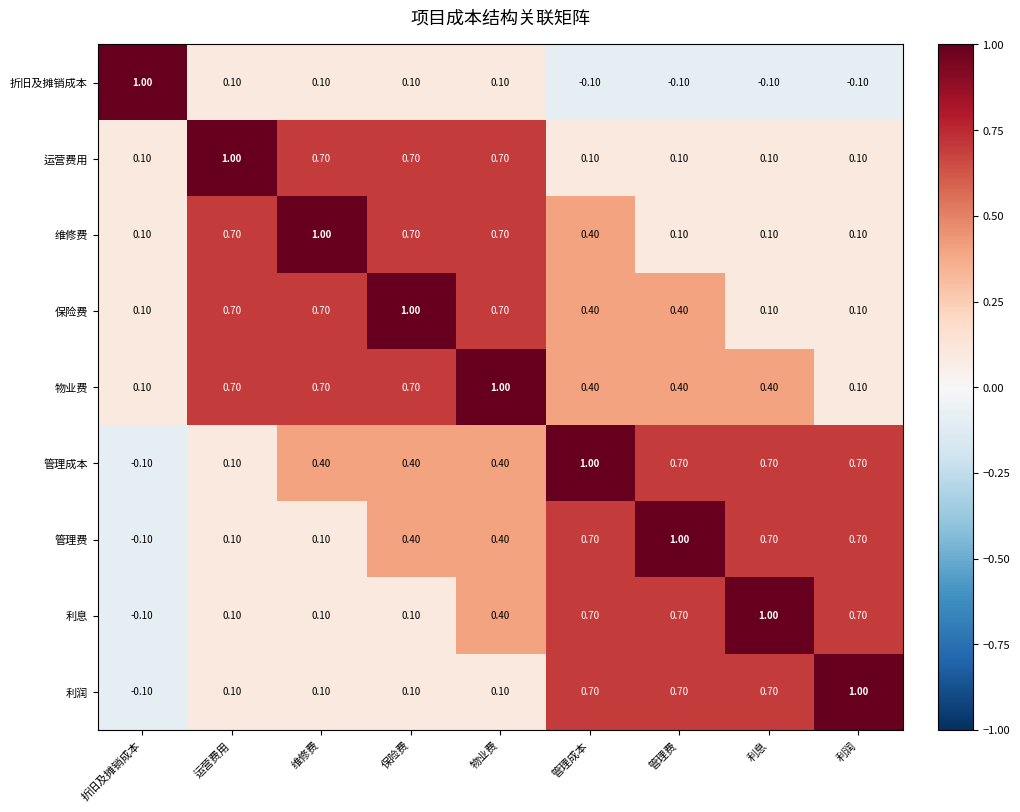

What is the sum of all 物业费 values?

4.5